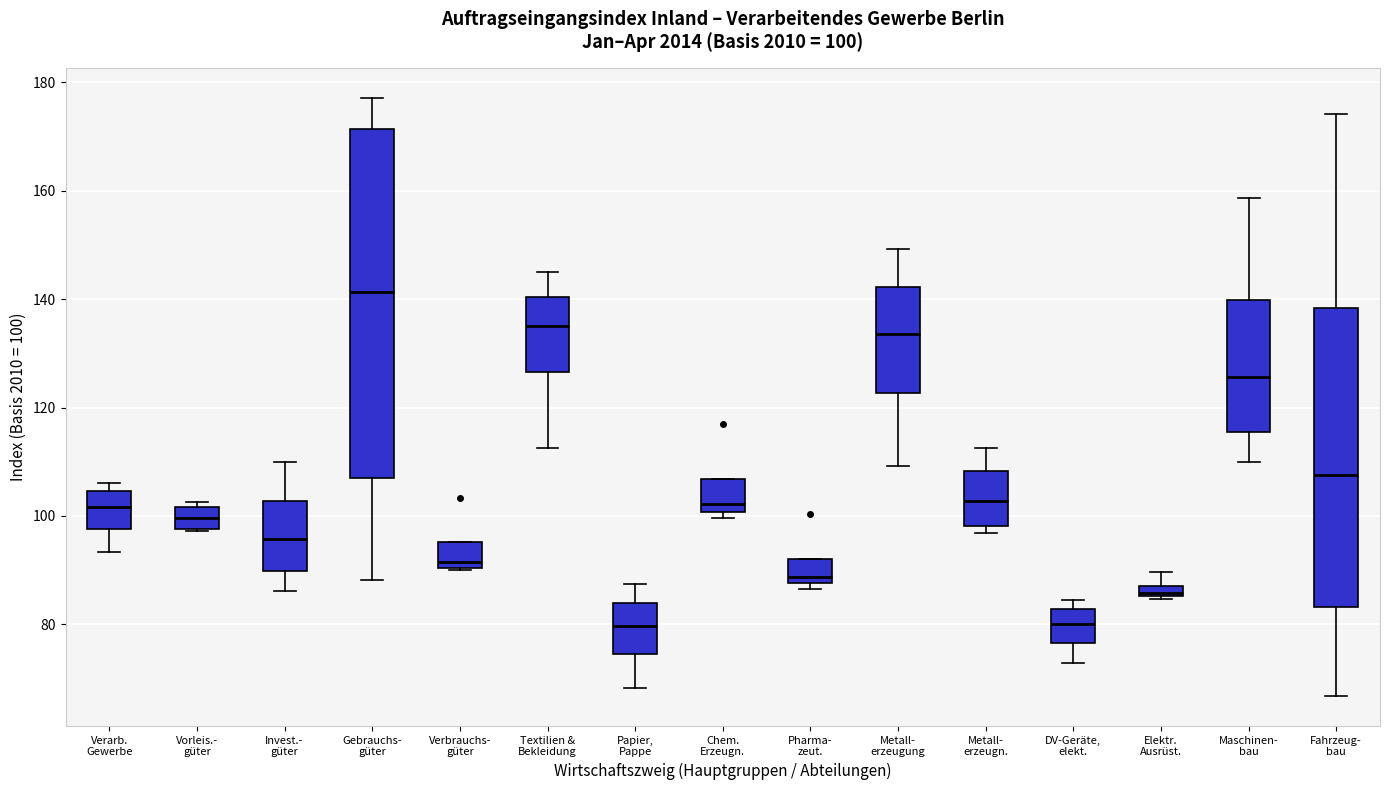

Which box is the tallest, from its lower edge to its upper edge?

Gebrauchs- güter